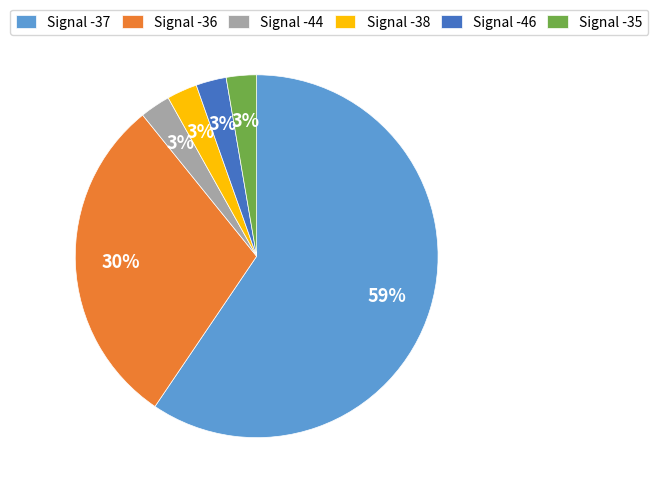

Which category accounts for the majority?

Signal -37